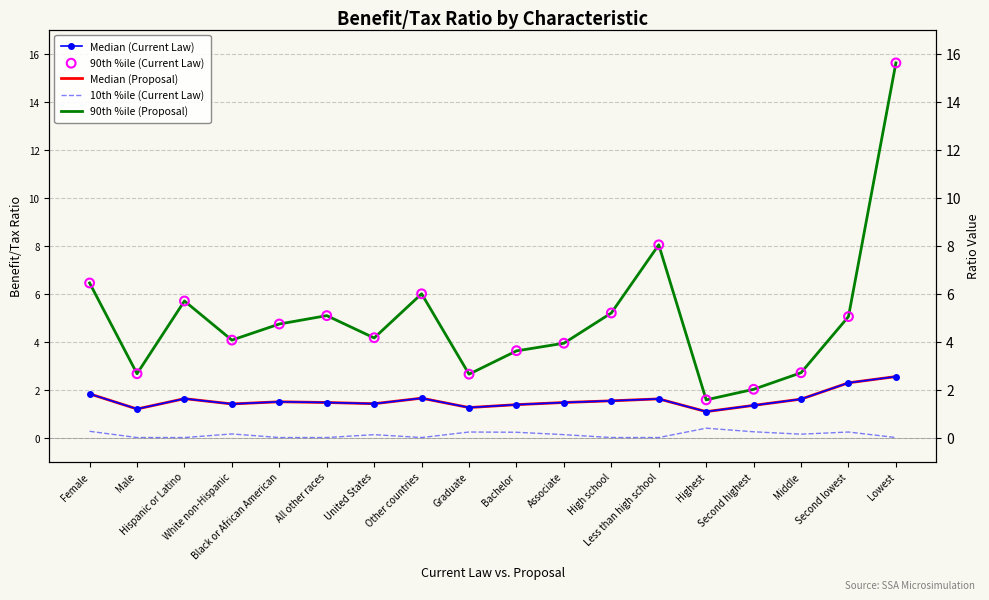

Which series has the widest spread of Y values?

90th %ile (Proposal)